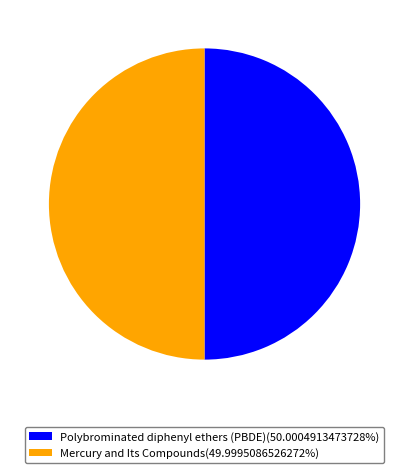

The Mercury and Its Compounds slice represents 58% of the pie. True or false?

False